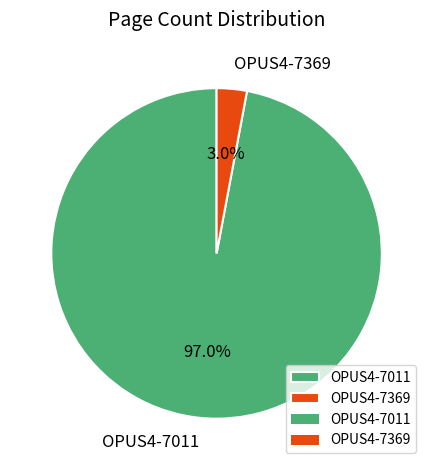

Rank the categories by value from lowest to highest.

OPUS4-7369, OPUS4-7011